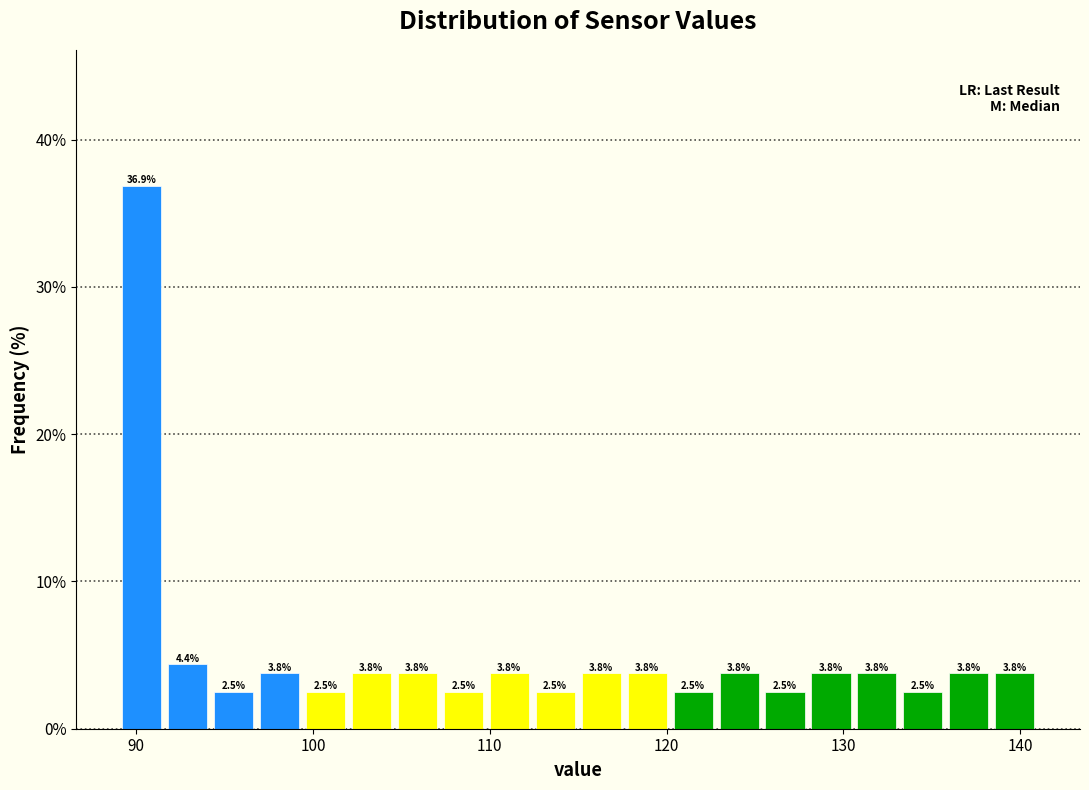

Read against the x-axis, roughly where is the centre of the tallest bar?

90